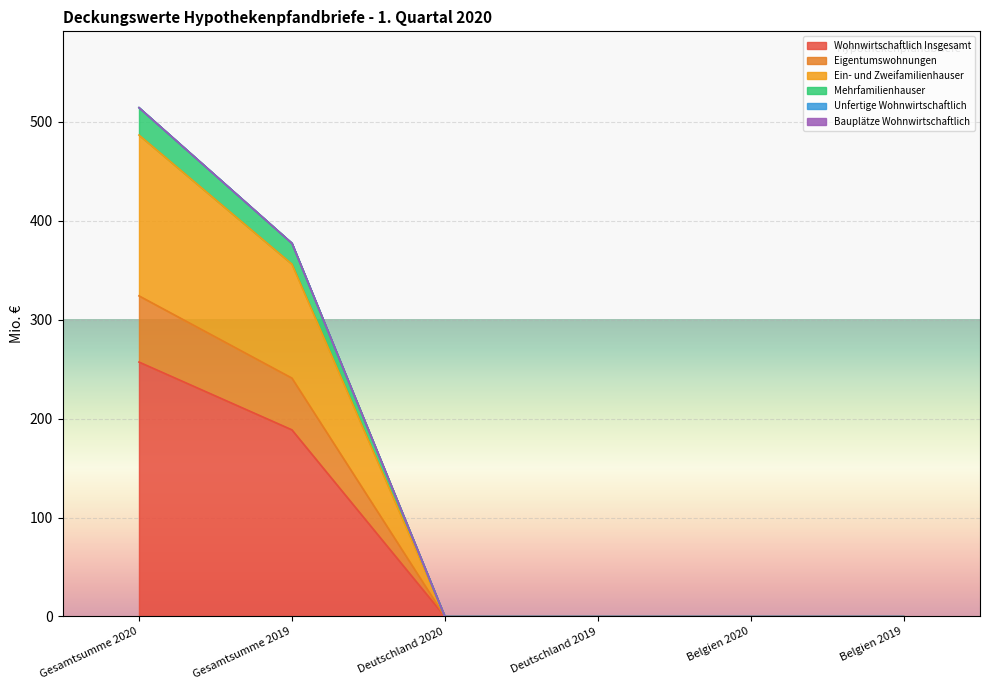

The value of Eigentumswohnungen at Belgien 2019 is 0.0. True or false?

True